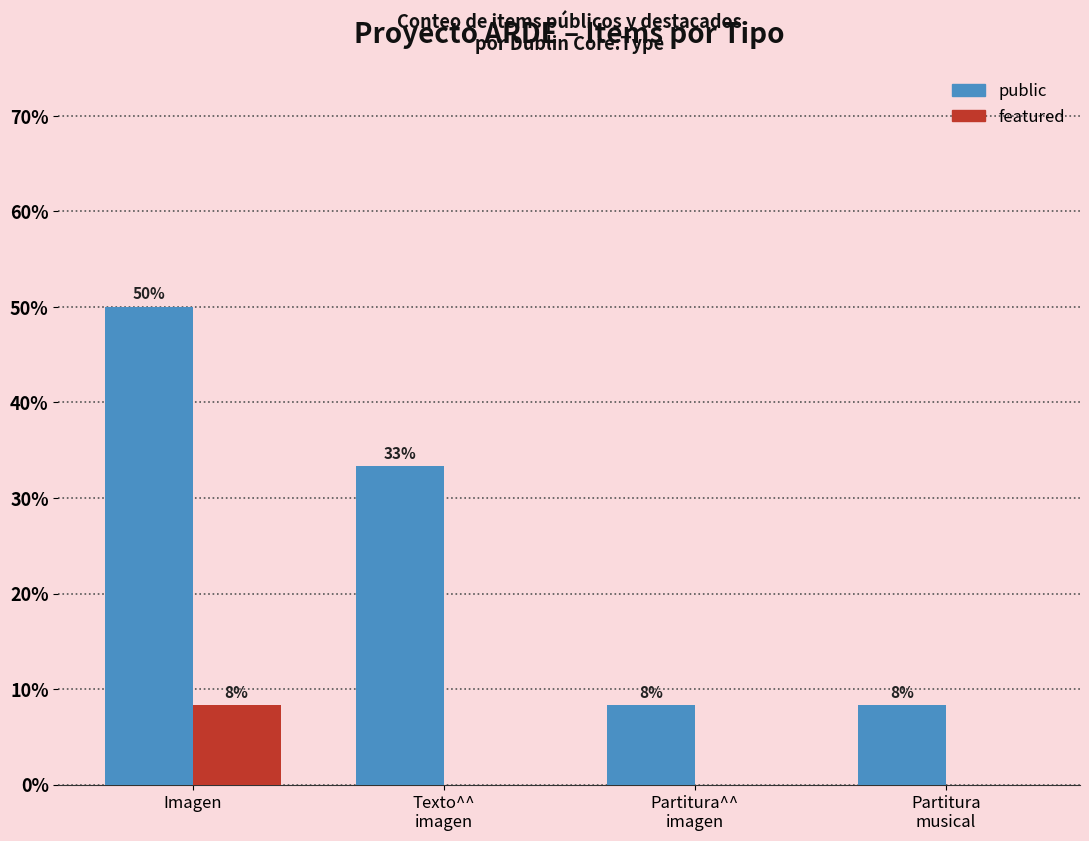

How many groups of bars are there?

4